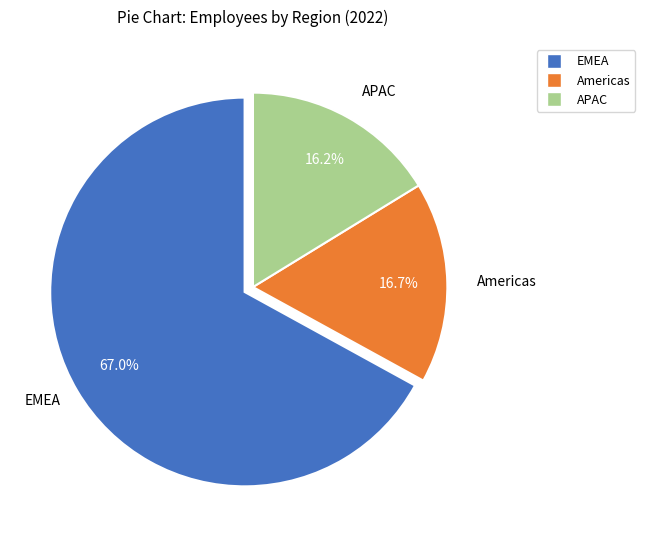

How many segments does this pie chart have?

3